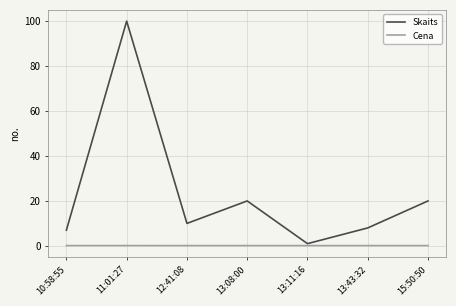

Which series changed the most between 13:08:00 and 13:43:32?

Skaits